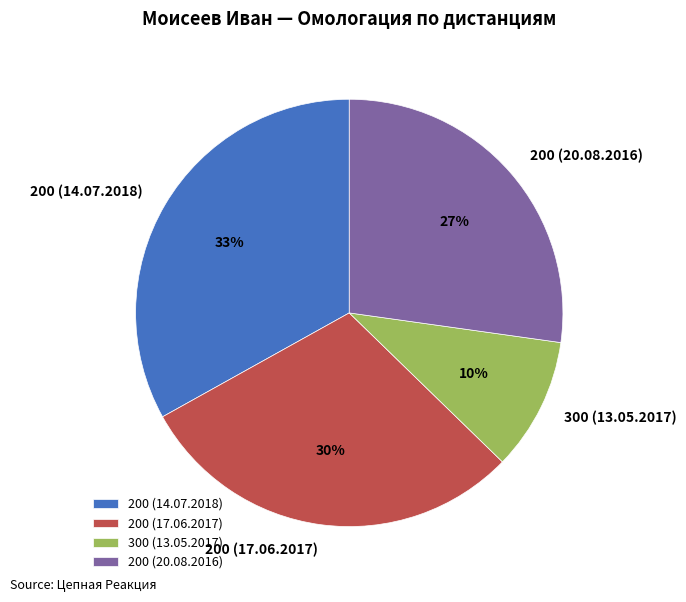

What percentage is the 200 (20.08.2016) slice, to the nearest percent?

27%